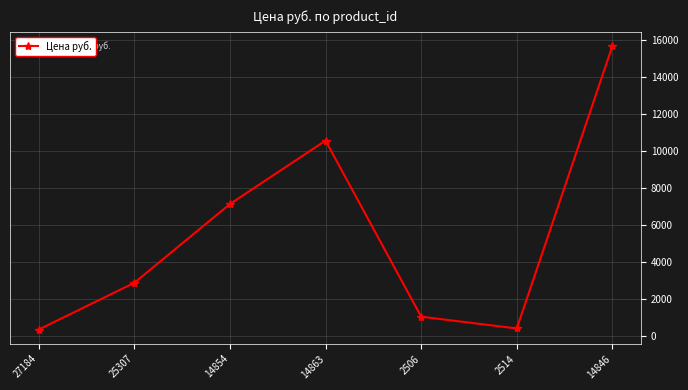

What is the label of the 4th point from the left?

14863